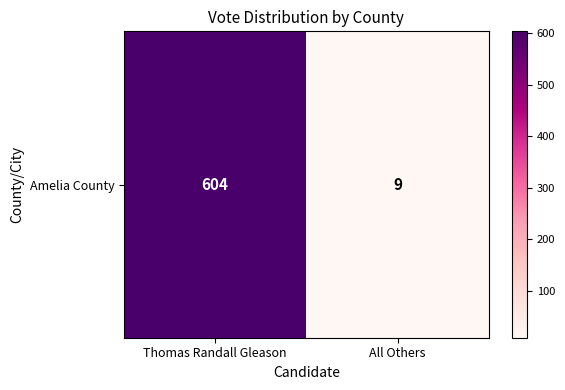

Reading left to right, list all the values displayed in this chart.

604	9